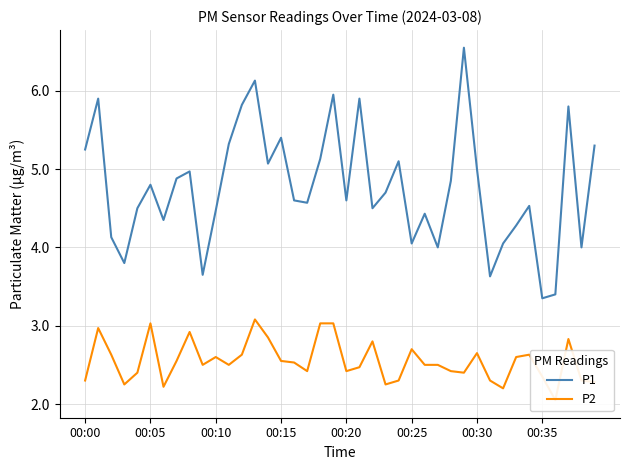

Reading right to left, what are all the values shown in this chart?

P1: 5.3	4.0	5.8	3.4	3.4	4.5	4.3	4.0	3.6	5.0	6.5	4.8	4.0	4.4	4.0	5.1	4.7	4.5	5.9	4.6	6.0	5.1	4.6	4.6	5.4	5.1	6.1	5.8	5.3	4.5	3.6	5.0	4.9	4.3	4.8	4.5	3.8	4.1	5.9	5.2
P2: 2.3	2.3	2.8	2.0	2.4	2.6	2.6	2.2	2.3	2.6	2.4	2.4	2.5	2.5	2.7	2.3	2.2	2.8	2.5	2.4	3.0	3.0	2.4	2.5	2.5	2.9	3.1	2.6	2.5	2.6	2.5	2.9	2.5	2.2	3.0	2.4	2.2	2.6	3.0	2.3